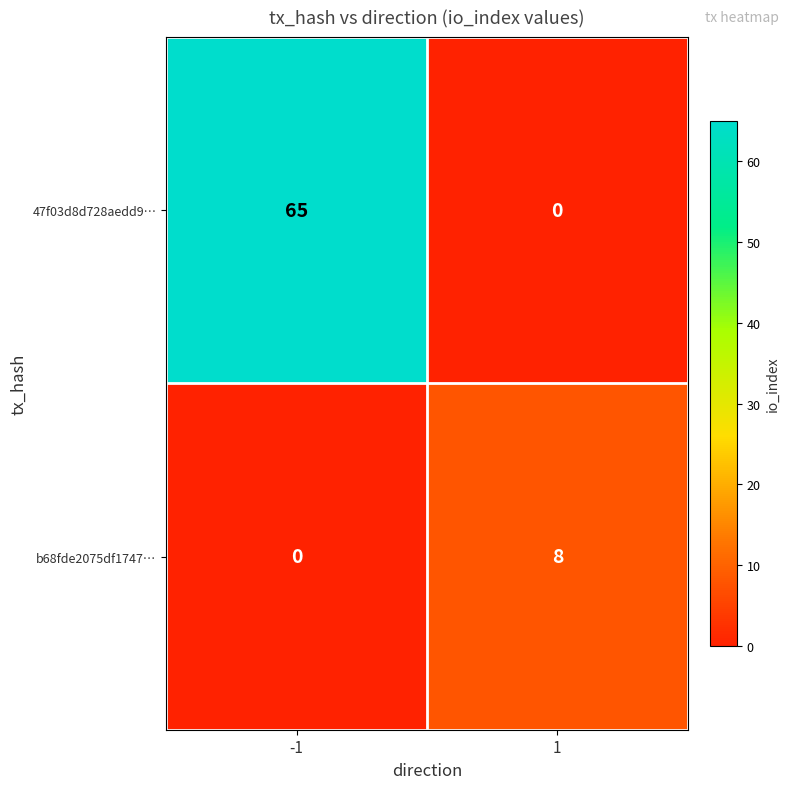

What is the maximum value shown in the chart?

65